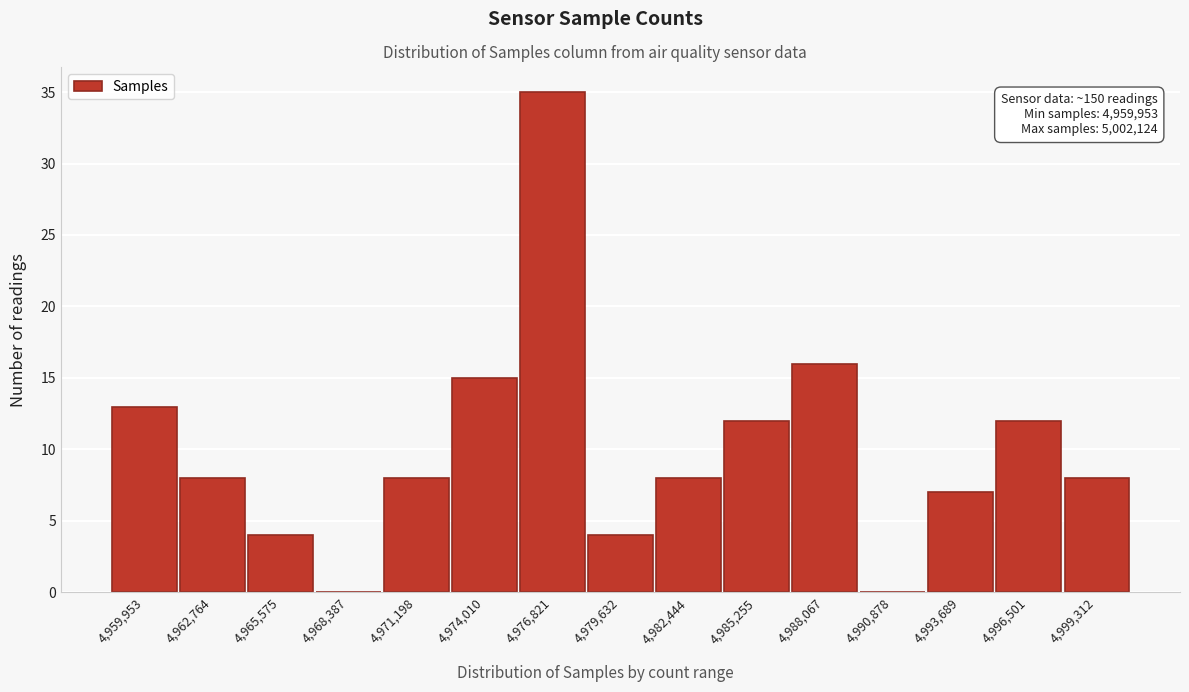

Reading left to right, transcribe all the data shown in this chart.

4,959,953=13	4,962,764=8	4,965,575=4	4,968,387=0	4,971,198=8	4,974,010=15	4,976,821=35	4,979,632=4	4,982,444=8	4,985,255=12	4,988,067=16	4,990,878=0	4,993,689=7	4,996,501=12	4,999,312=8